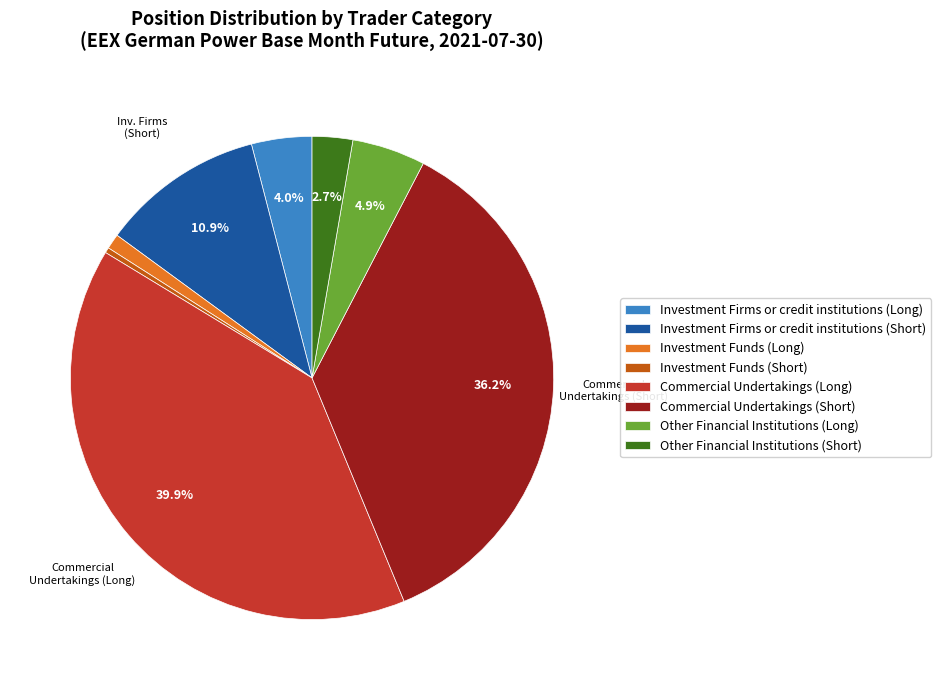

How many segments does this pie chart have?

8